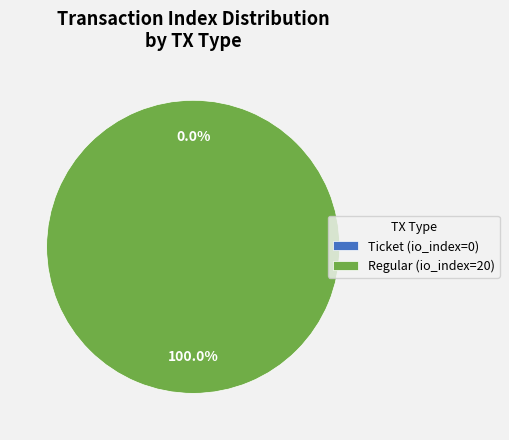

How many segments does this pie chart have?

2